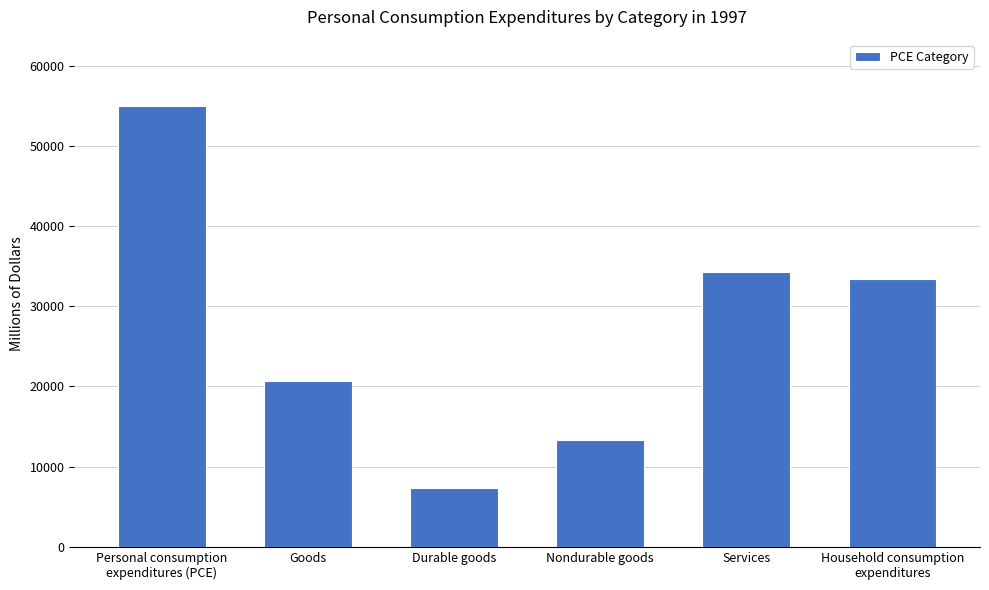

How many bars are there in total?

6